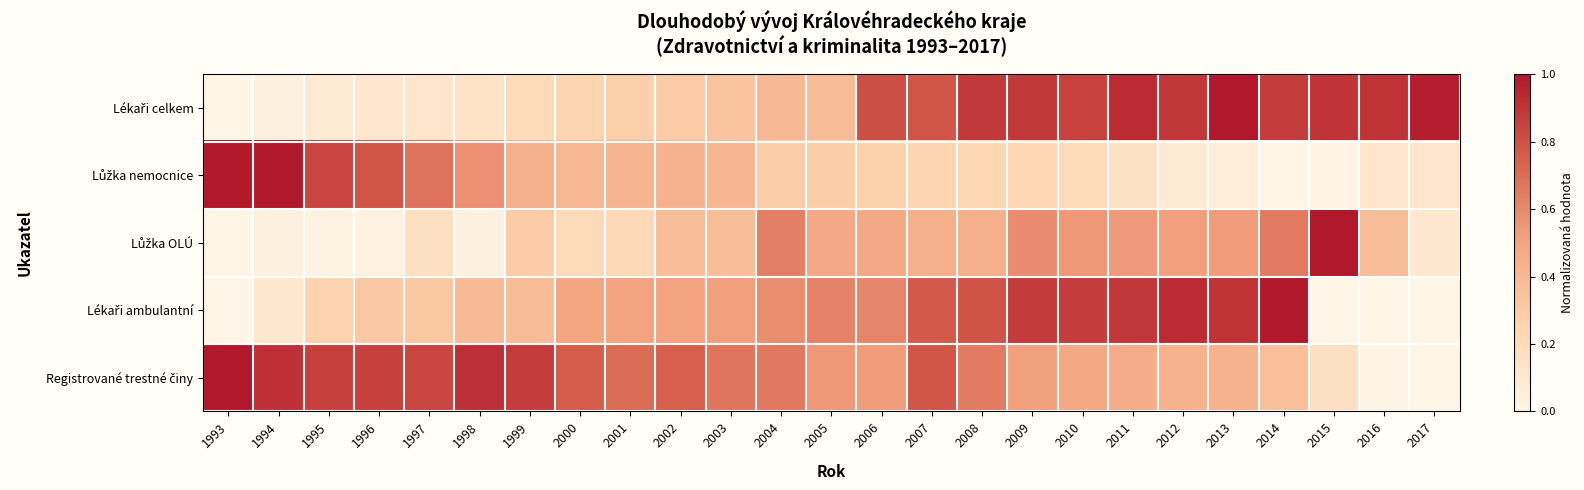

The Lůžka nemocnice series shows 0.3 at 2010. True or false?

False